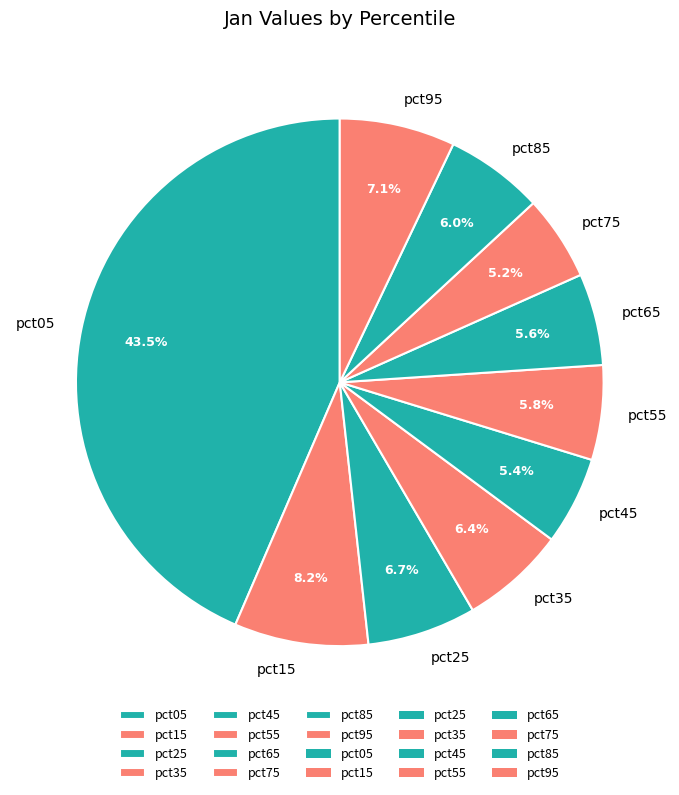

Is it true that pct65 is 1% of the pie?

False